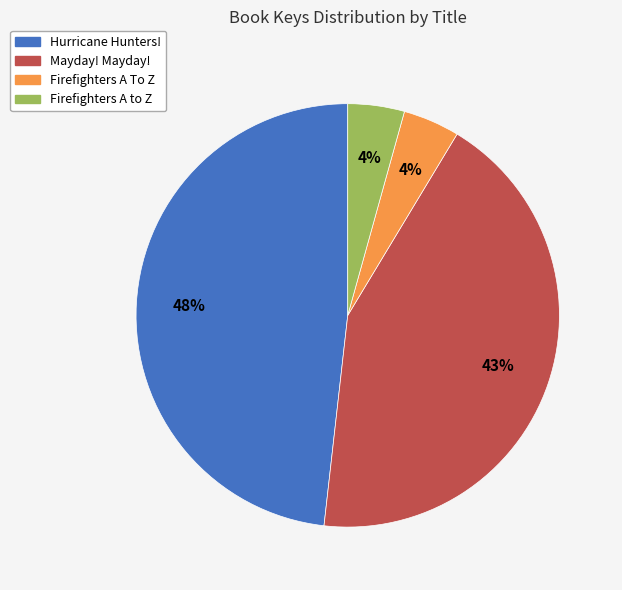

Is Firefighters A to Z the majority of the pie?

No